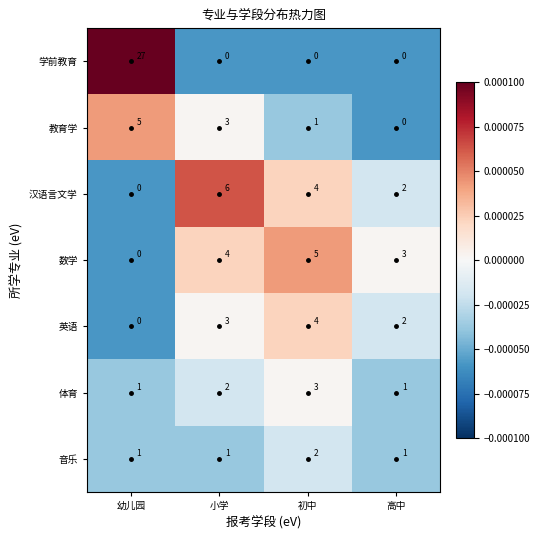

Is it true that 学前教育 equals 0 at 初中?

True